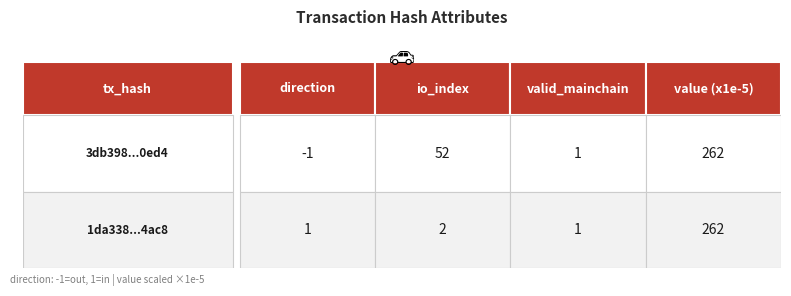

The value of 3db398c2cf06cd3c4c6365869e4ba699f530ed4 at 1 is 27. True or false?

False